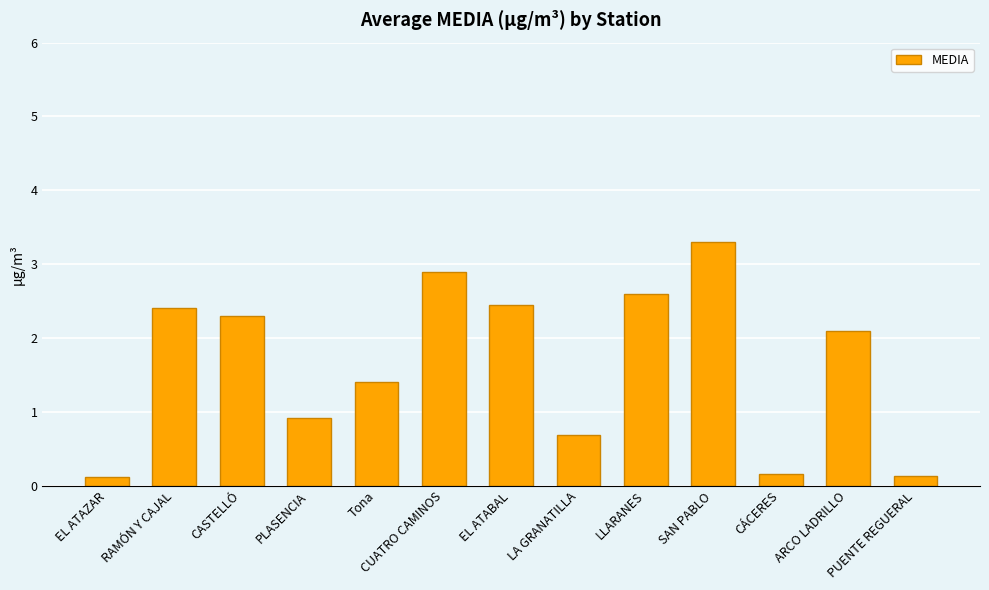

Reading left to right, transcribe all the data shown in this chart.

EL ATAZAR=0.1	RAMÓN Y CAJAL=2.4	CASTELLÓ=2.3	PLASENCIA=0.9	Tona=1.4	CUATRO CAMINOS=2.9	EL ATABAL=2.4	LA GRANATILLA=0.7	LLARANES=2.6	SAN PABLO=3.3	CÁCERES=0.2	ARCO LADRILLO=2.1	PUENTE REGUERAL=0.1